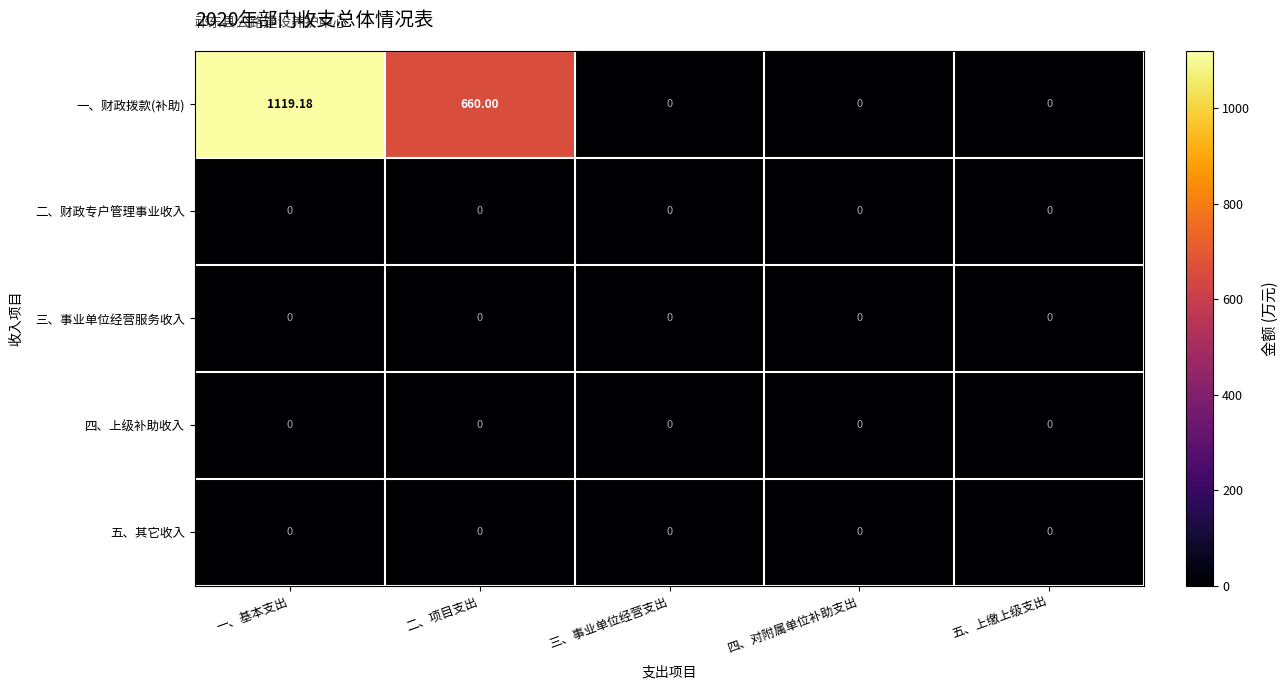

At how many categories does at least one series exceed 1038?

1